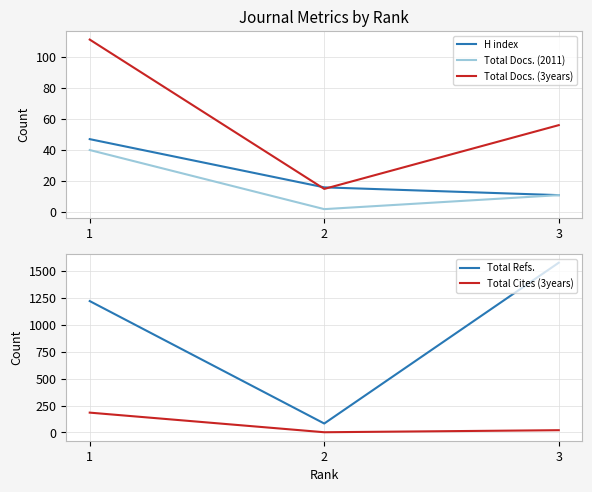

Is it true that Total Cites (3years) equals 5 at 3?

False